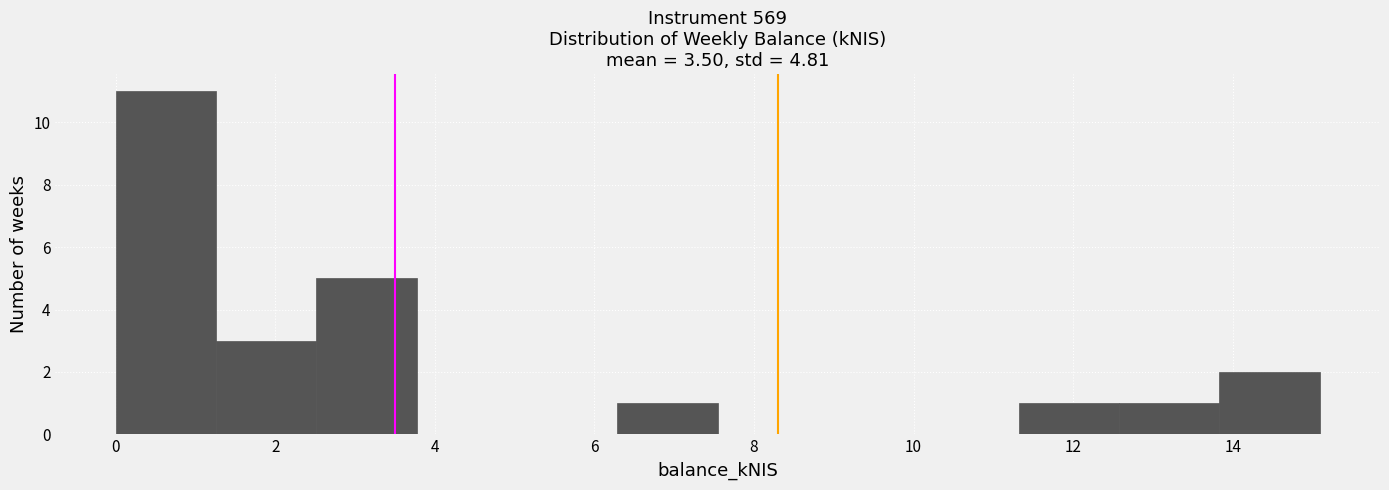

Reading left to right, list every bar in this chart as the range it spans on the x-axis followed by its height. Neither the bar edges nor the heights are printed on the chart, so give them approximately, as read against the axes.

0.0 to 1.2: 11
1.2 to 2.6: 3
2.6 to 3.8: 5
3.8 to 5.0: 0
5.0 to 6.2: 0
6.2 to 7.6: 1
7.6 to 8.8: 0
8.8 to 10.0: 0
10.0 to 11.4: 0
11.4 to 12.6: 1
12.6 to 13.8: 1
13.8 to 15.0: 2